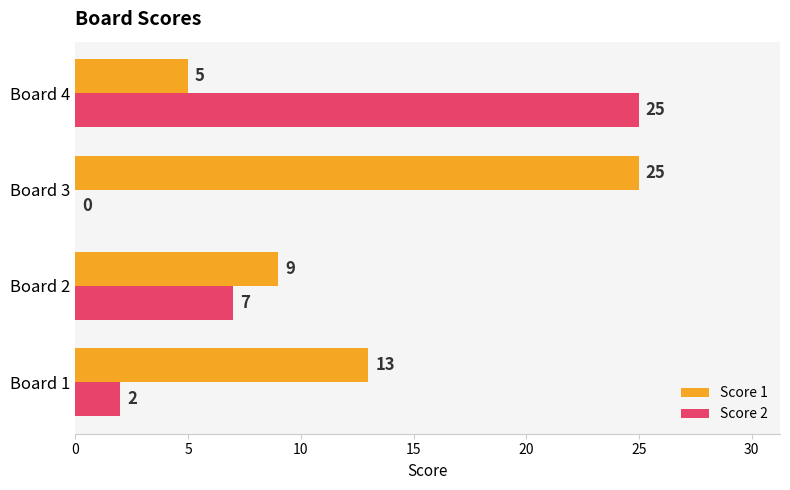

Which series changed the most between Board 2 and Board 3?

Score 1